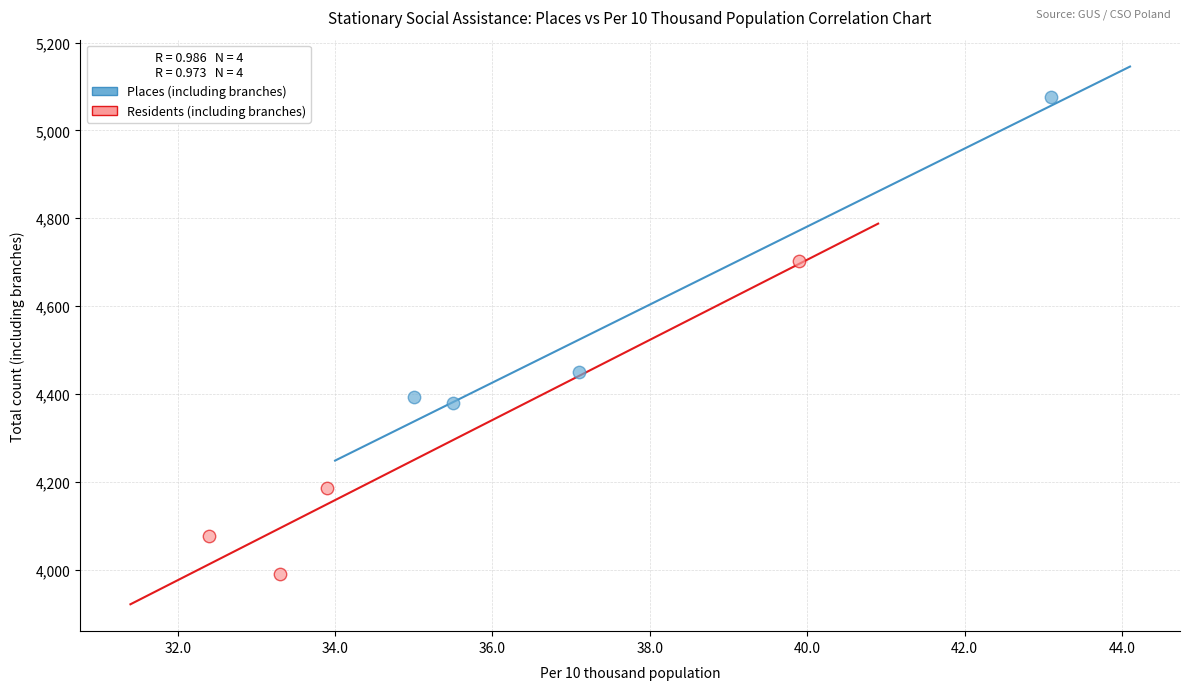

Which series has the widest spread of Y values?

Residents (including branches)